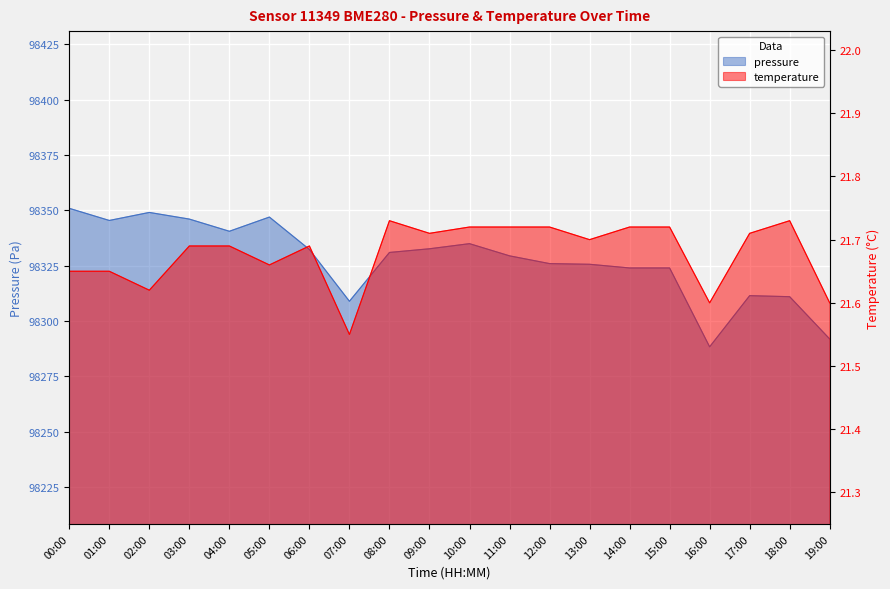

Rank the categories by pressure value from highest to lowest.

00:00, 02:00, 05:00, 03:00, 01:00, 04:00, 10:00, 09:00, 06:00, 08:00, 11:00, 12:00, 13:00, 14:00, 15:00, 17:00, 18:00, 07:00, 19:00, 16:00